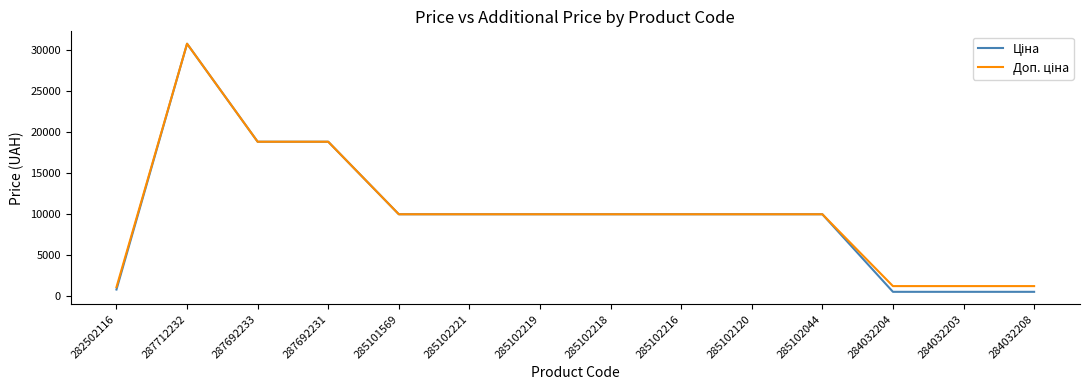

At which category is the sum across all series the highest?

287712232